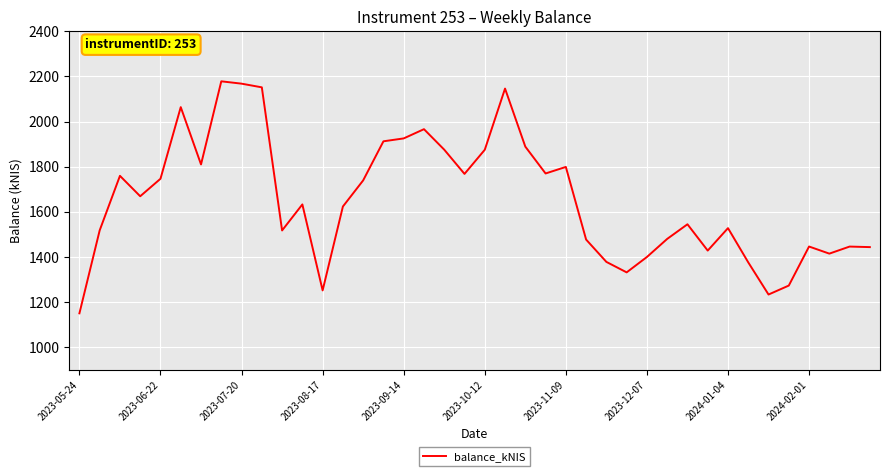

What is the smallest value displayed?

1150.7